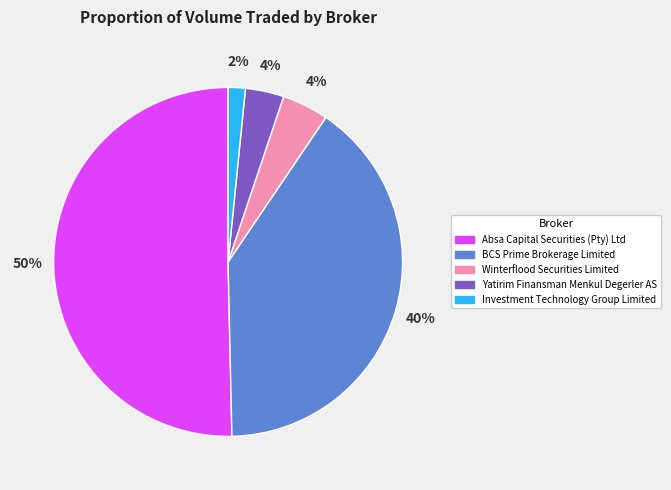

To the nearest percent, what percentage of the pie is Absa Capital Securities (Pty) Ltd?

50%